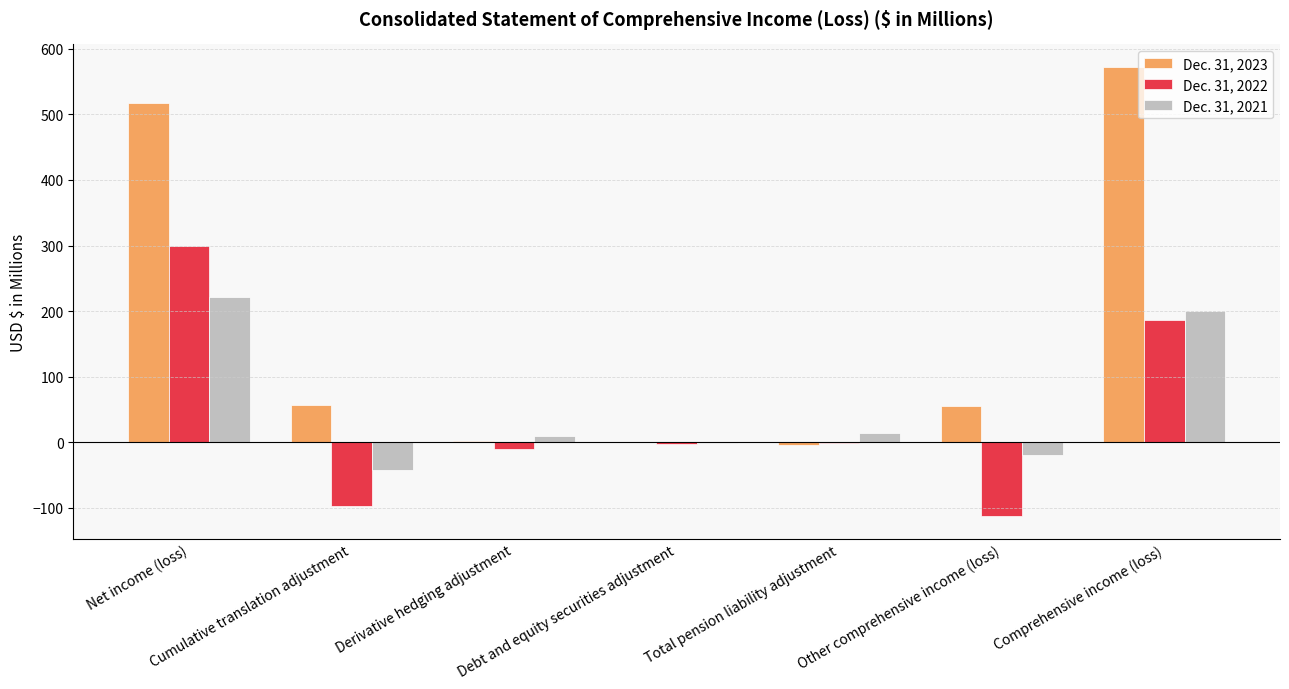

True or false: Dec. 31, 2022 has a value of -25.5 at Other comprehensive income (loss).

False